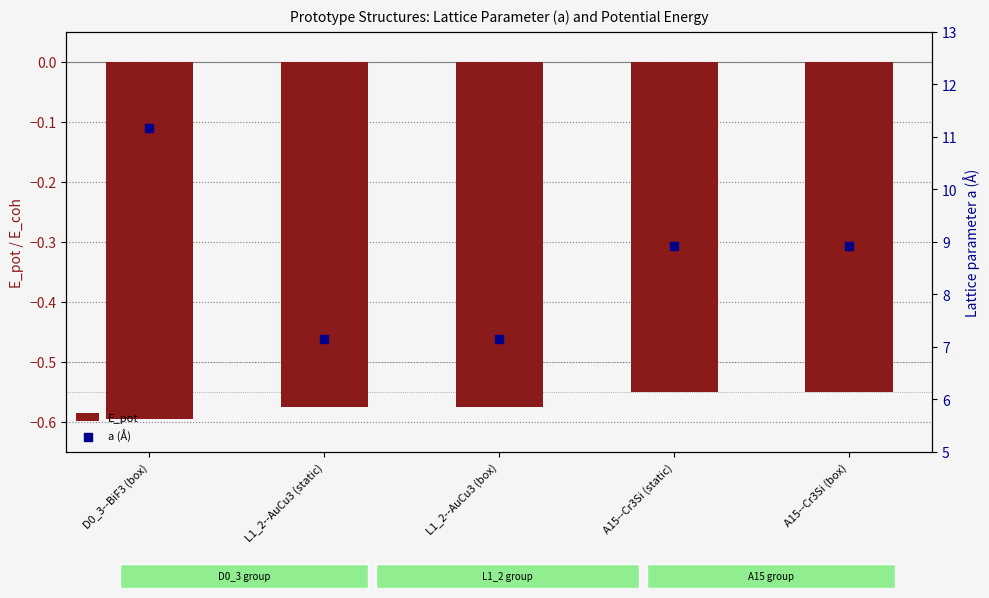

Is the value of a (Å) at A15--Cr3Si (static) greater than the value of E_pot at A15--Cr3Si (box)?

Yes